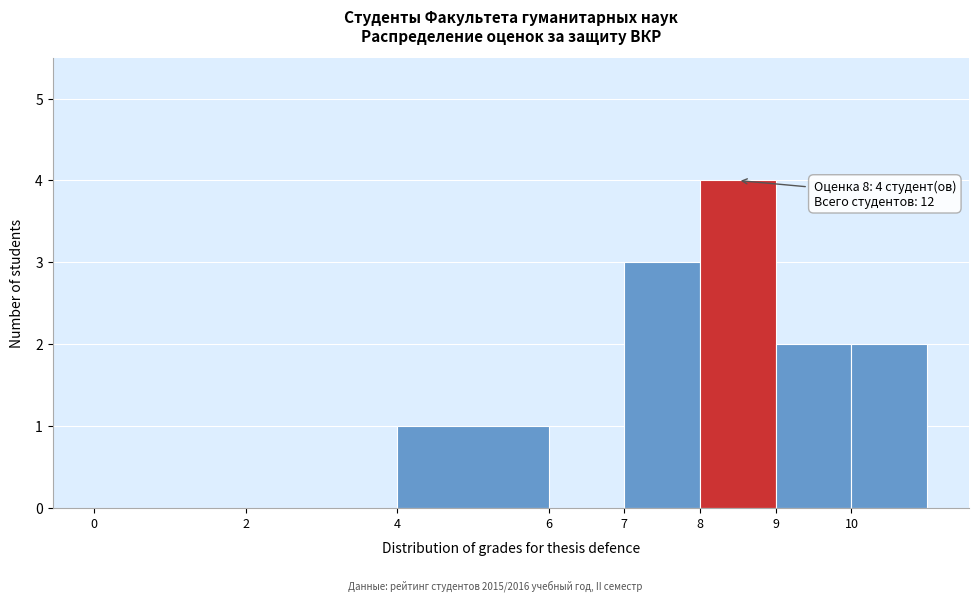

Over which range of the x-axis is the bar tallest?

8 to 9